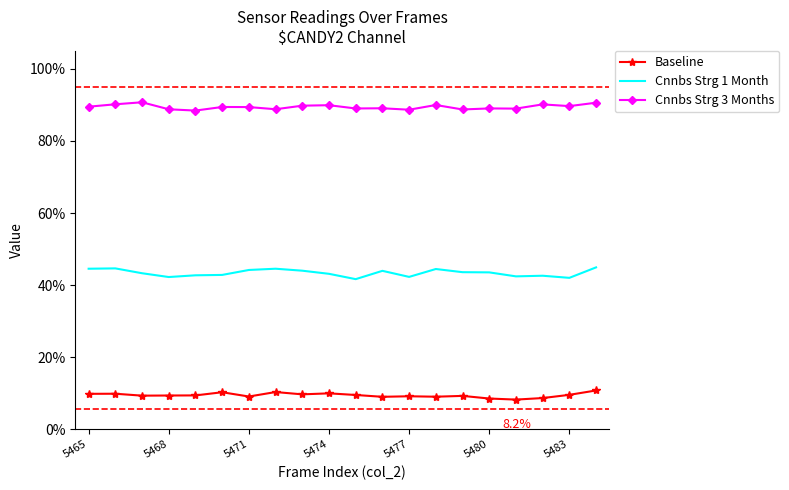

What is the average value of the Baseline series?

0.1